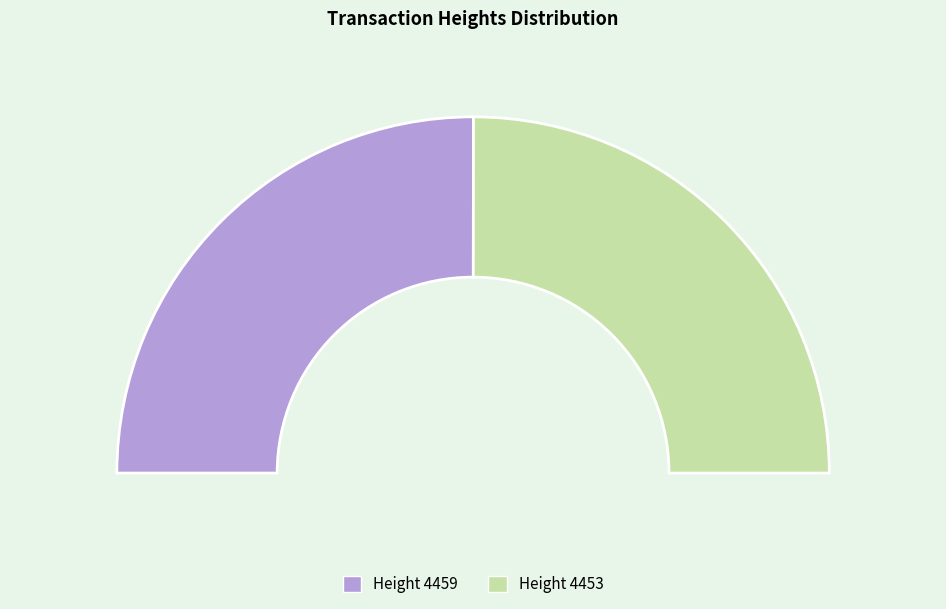

Which slice is the largest?

4459